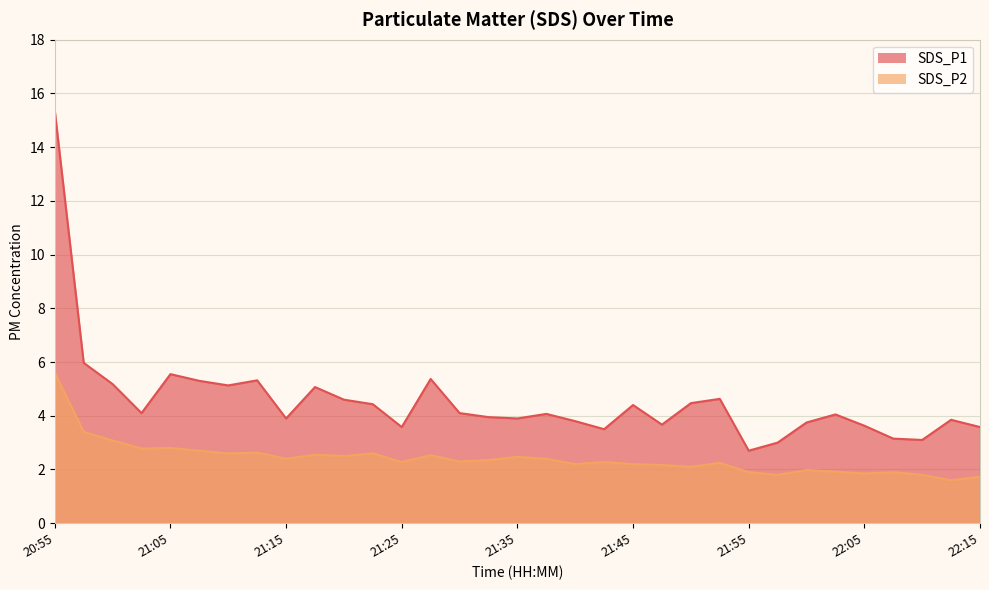

Which series has the largest total across all categories?

SDS_P1